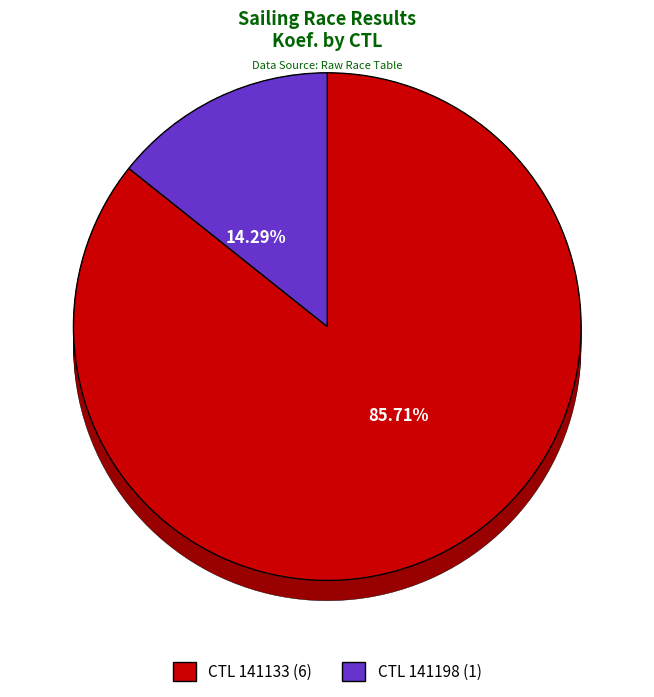

To the nearest percent, what portion does 141198 represent?

14%